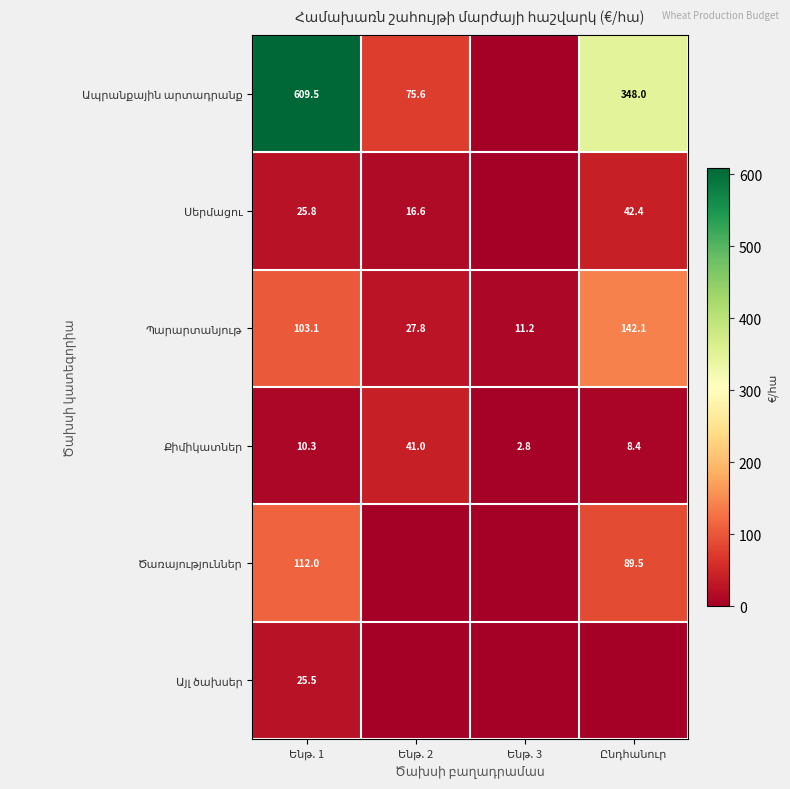

What is the sum of all Քիմիկատներ values?

62.5